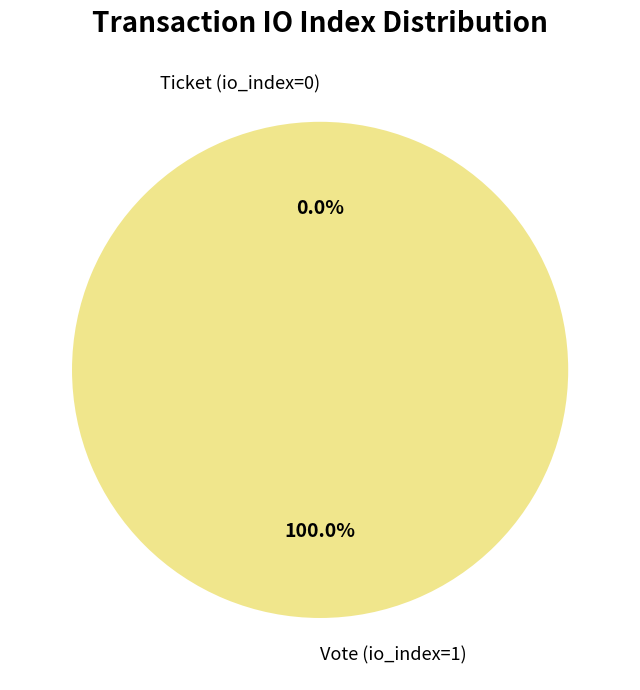

Combined, do Vote (io_index=1) and Ticket (io_index=0) account for over 50%?

Yes